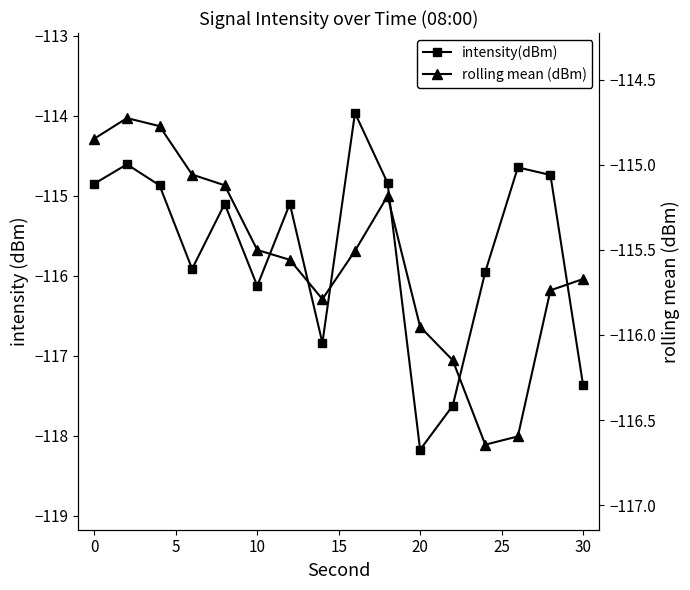

The value of rolling mean (dBm) at 30 is -115.8. True or false?

True